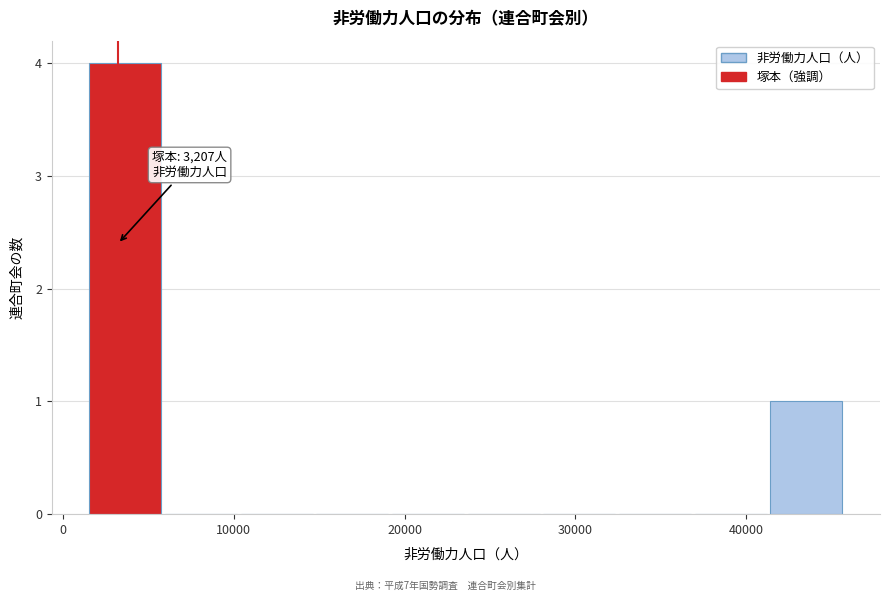

Which range on the x-axis has the tallest bar?

2000 to 6000